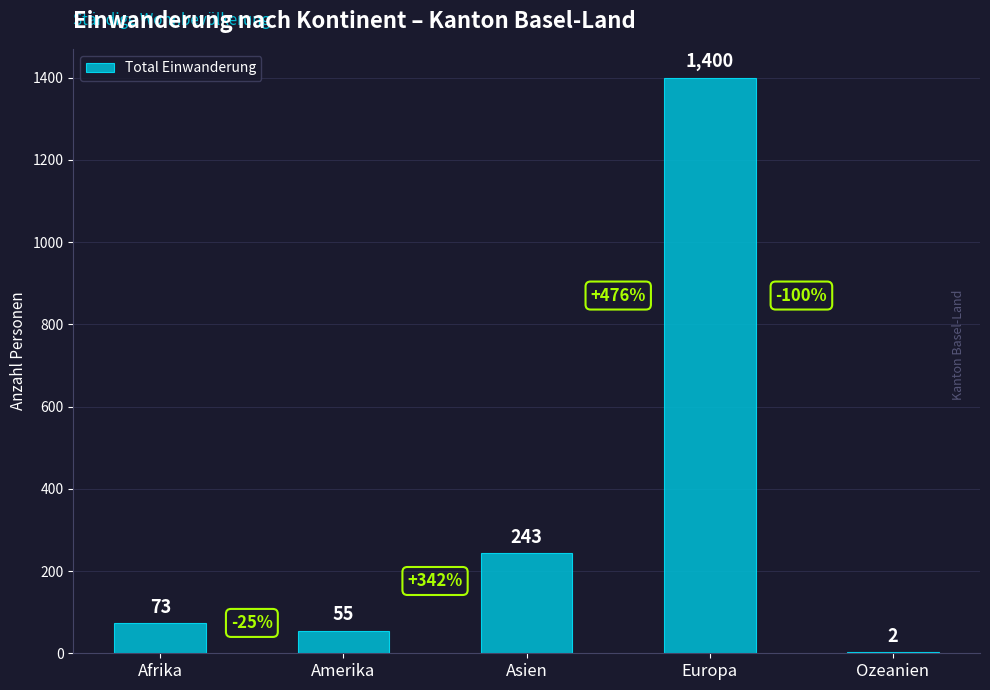

Is it true that the value at Europa is 1400?

True